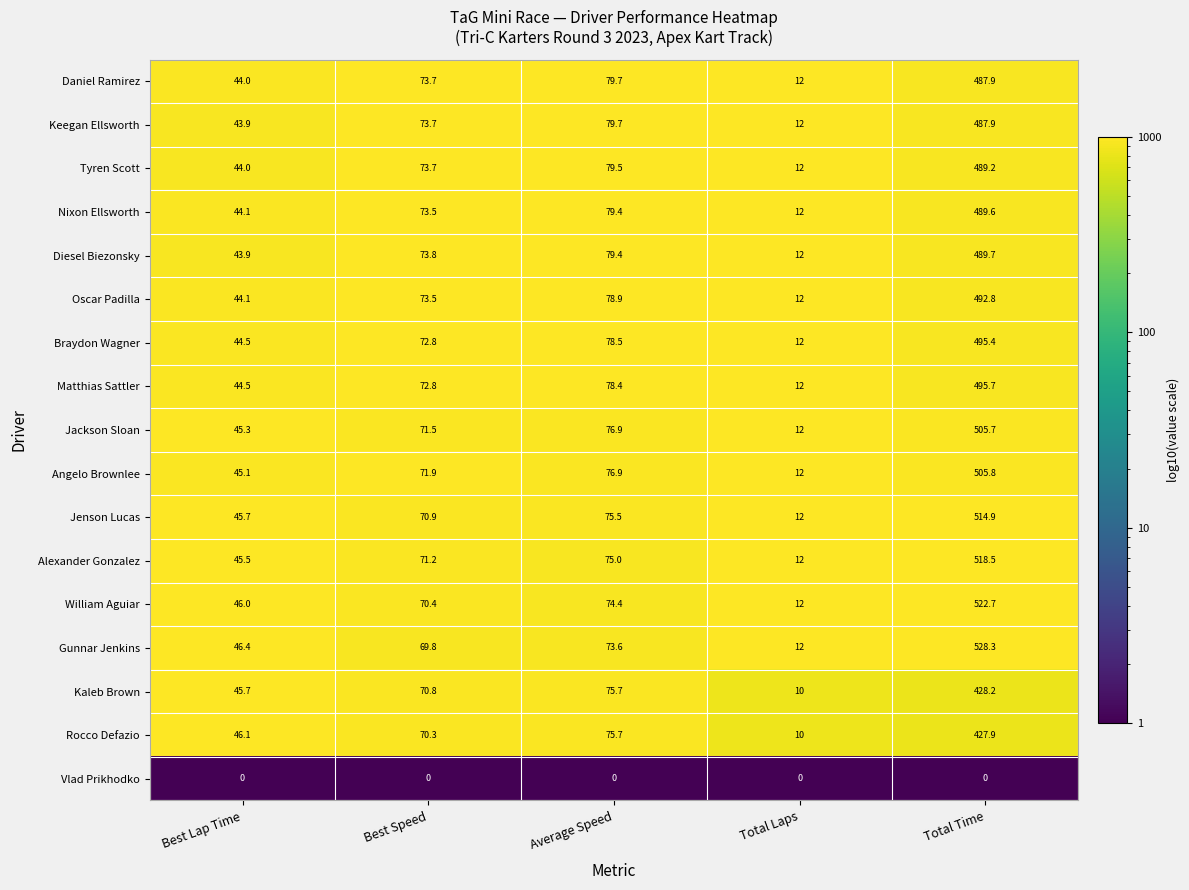

What is the approximate value of William Aguiar at Average Speed?

74.4